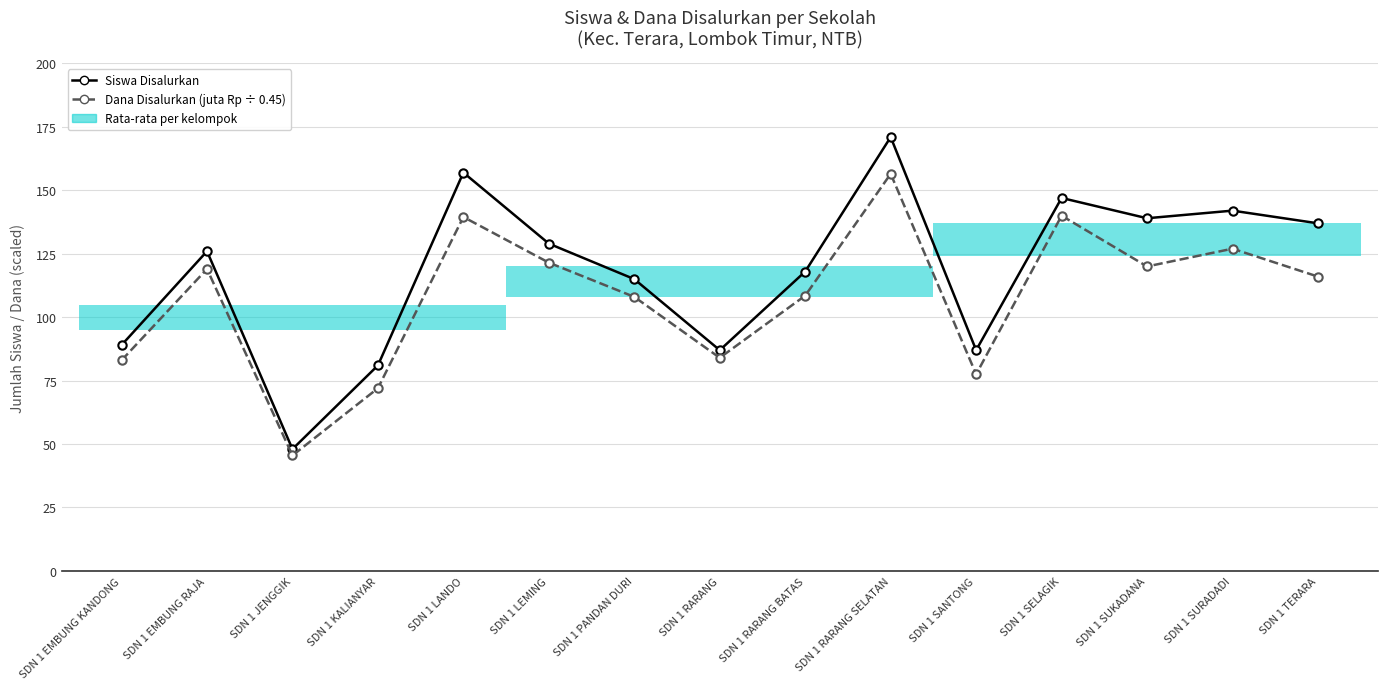

What is the difference between the Siswa Disalurkan values at SDN 1 JENGGIK and SDN 1 LEMING?

81.0